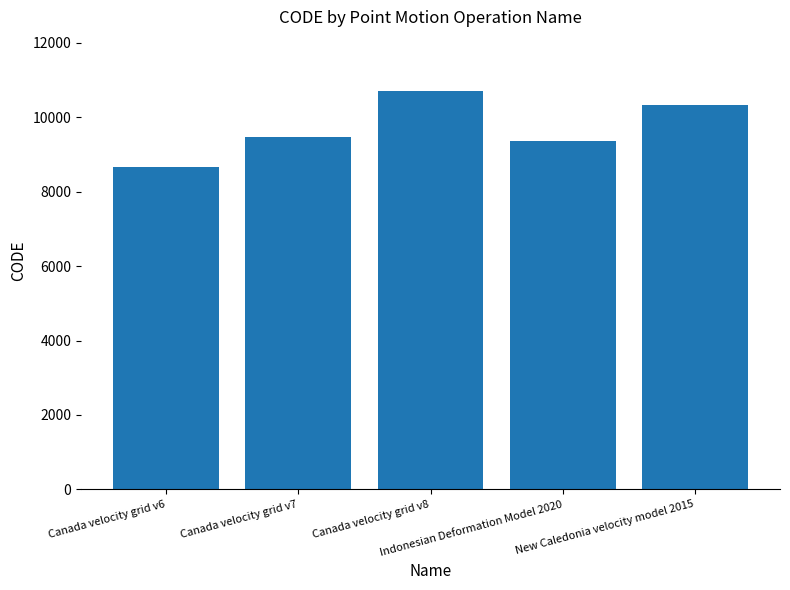

Reading left to right, what are all the values shown in this chart?

Canada velocity grid v6=8676	Canada velocity grid v7=9483	Canada velocity grid v8=10707	Indonesian Deformation Model 2020=9375	New Caledonia velocity model 2015=10323